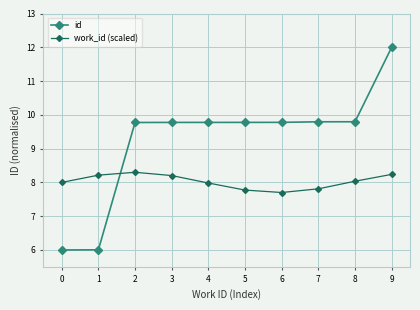

What is the average value of the work_id (scaled) series?

8.0